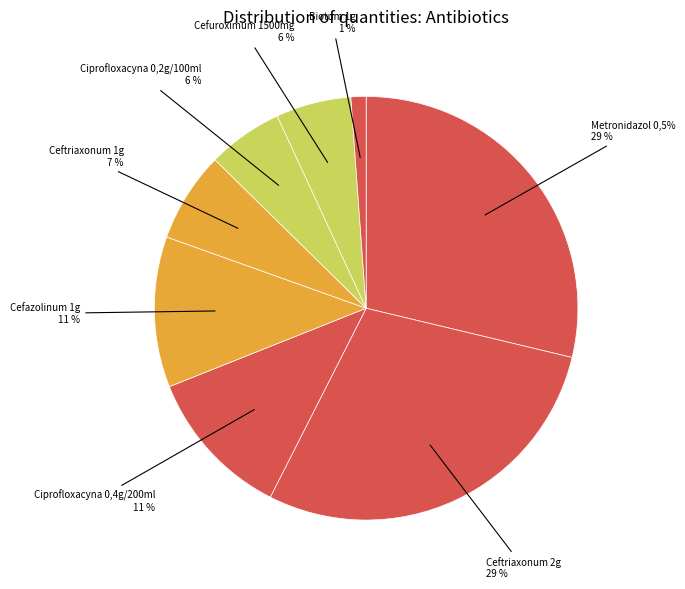

To the nearest percent, what is the difference between the largest and smallest slice percentages?

28%